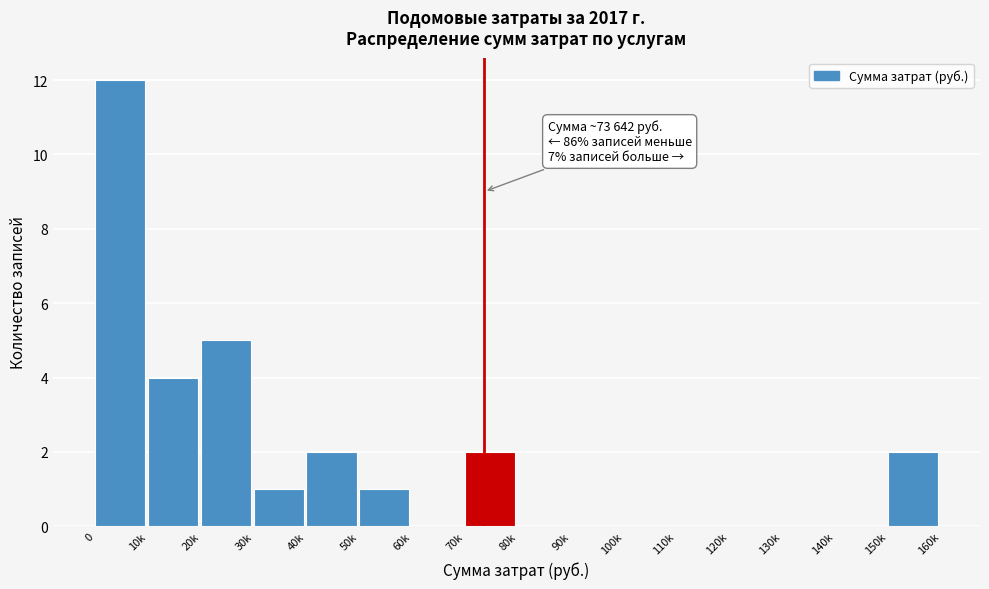

Reading left to right, what are all the values shown in this chart?

0=12	10k=4	20k=5	30k=1	40k=2	50k=1	60k=0	70k=2	80k=0	90k=0	100k=0	110k=0	120k=0	130k=0	140k=0	150k=2